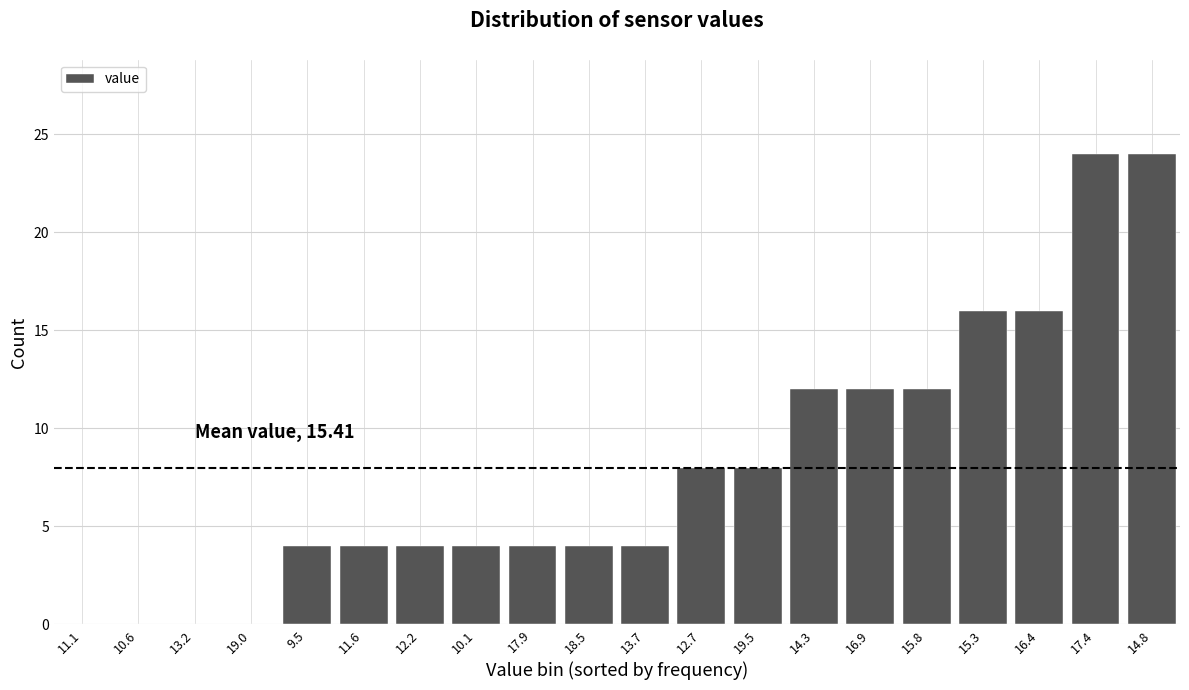

Reading left to right, extract all data points from this chart.

11.1=0	10.6=0	13.2=0	19.0=0	9.5=4	11.6=4	12.2=4	10.1=4	17.9=4	18.5=4	13.7=4	12.7=8	19.5=8	14.3=12	16.9=12	15.8=12	15.3=16	16.4=16	17.4=24	14.8=24